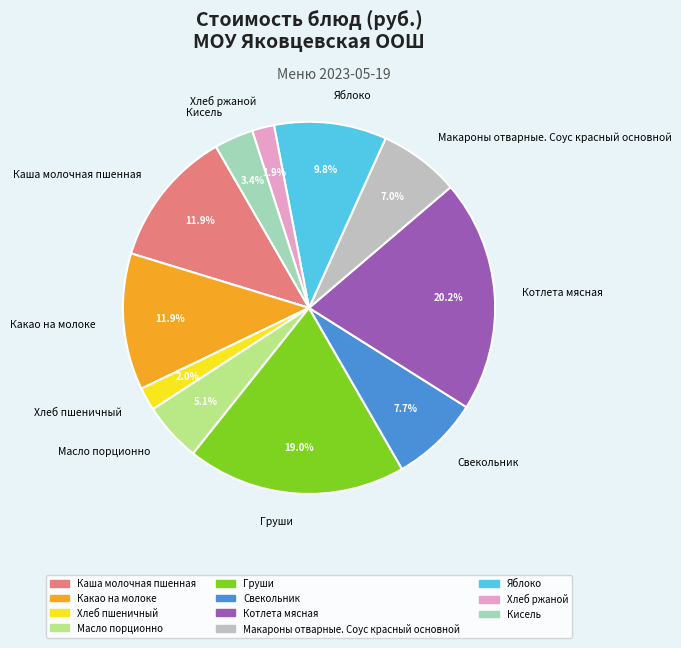

To the nearest percent, what portion does Хлеб ржаной represent?

2%